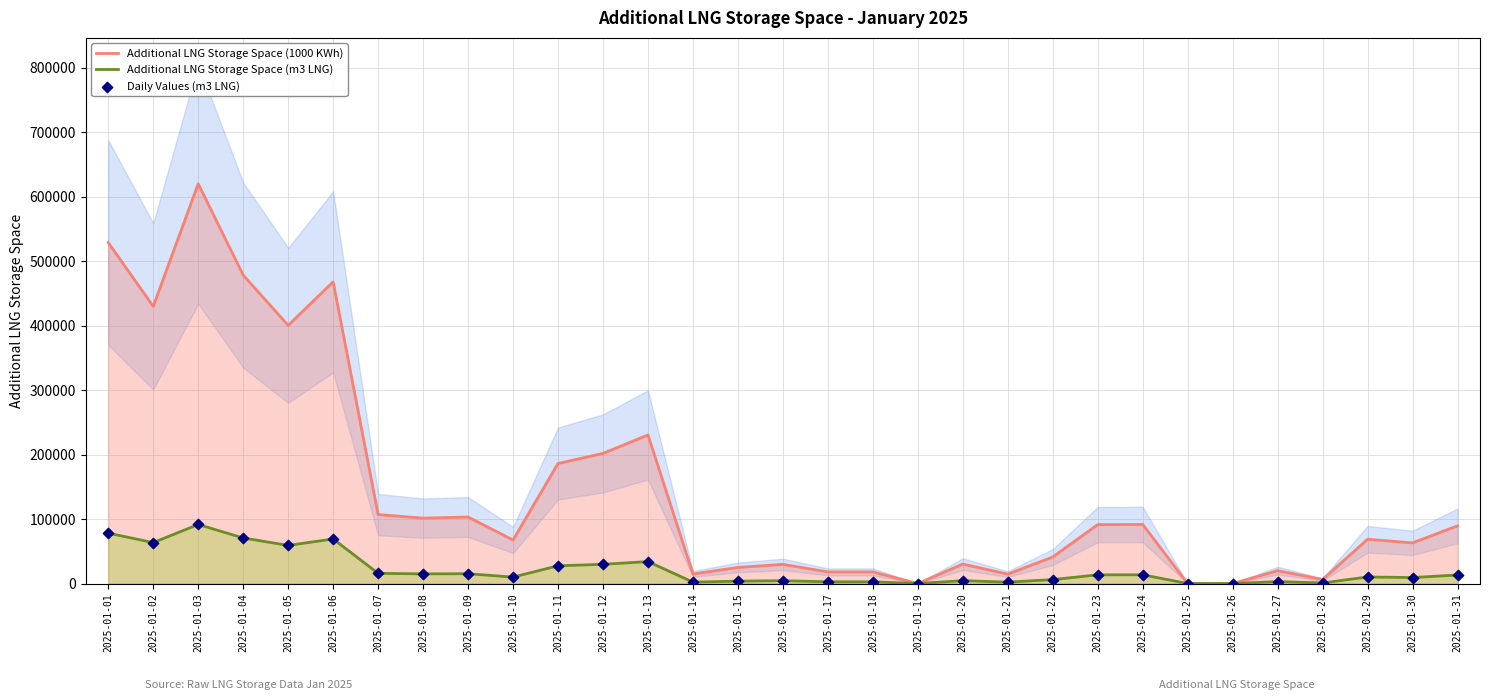

Which series has the largest total across all categories?

Additional LNG Storage Space (1000 KWh)